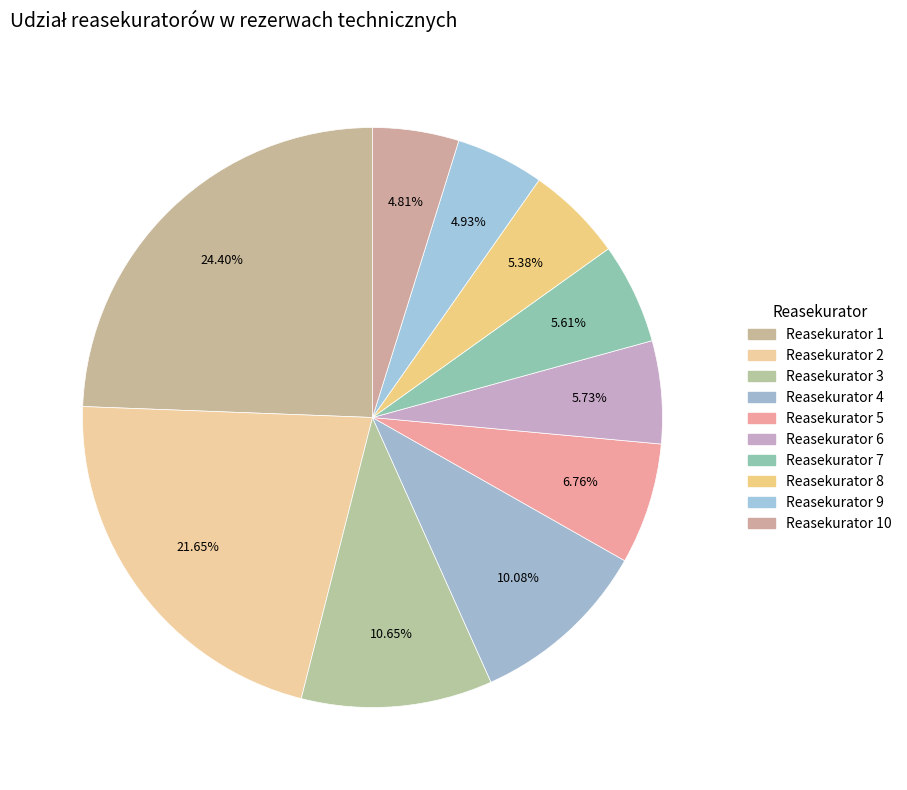

How many slices are in this pie chart?

10